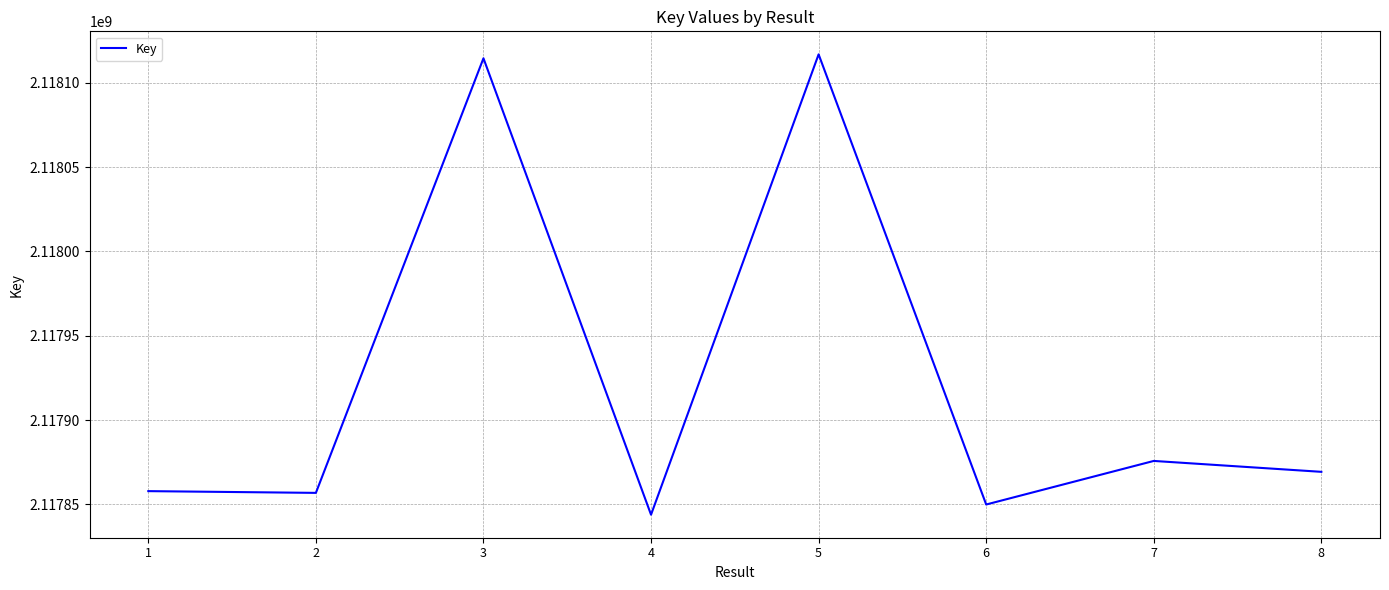

What is the minimum value shown in the chart?

2117843937